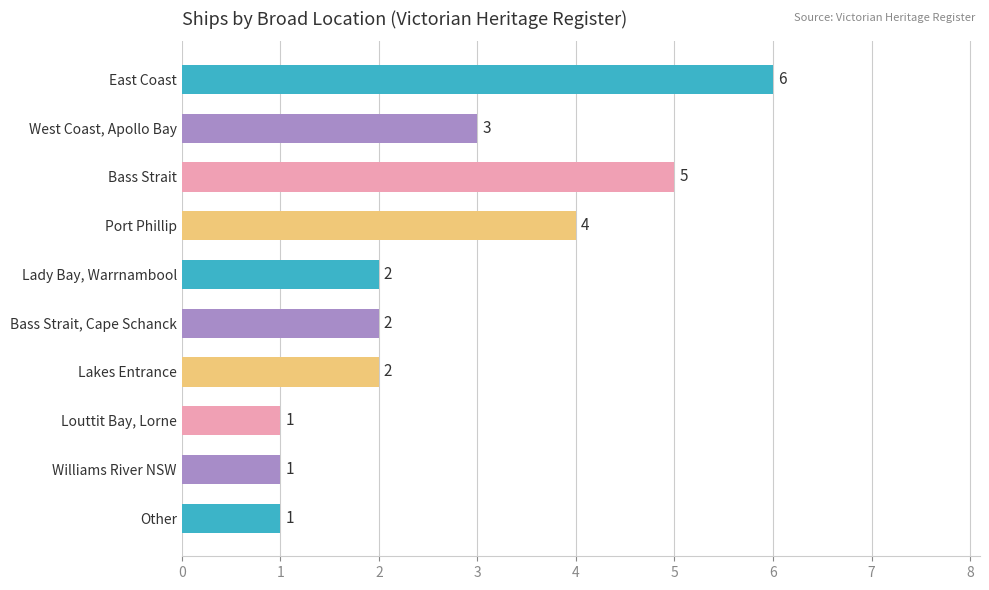

Where is the data nearest to the value 3?

West Coast, Apollo Bay